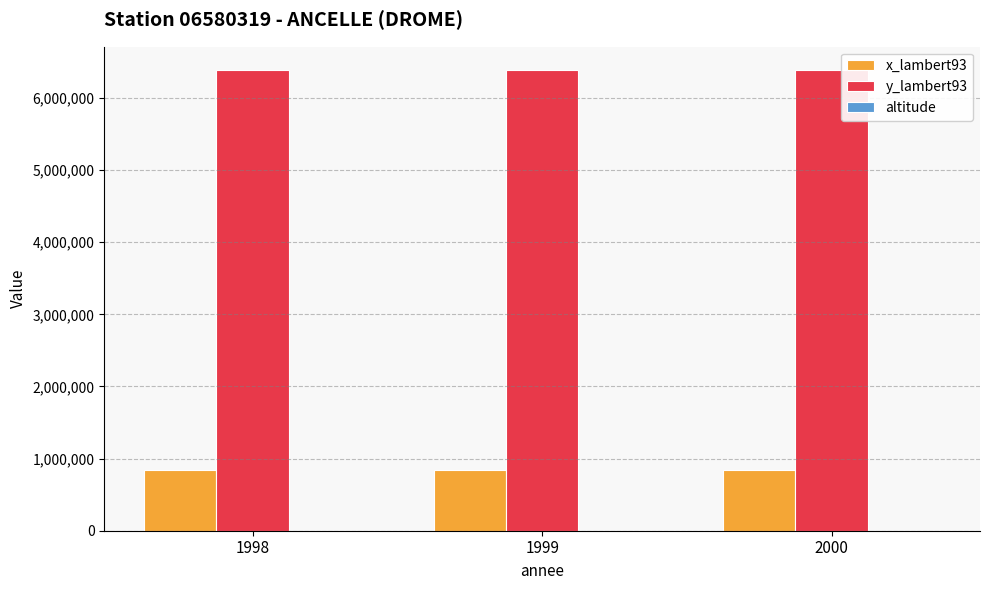

Which series has the largest total across all categories?

y_lambert93